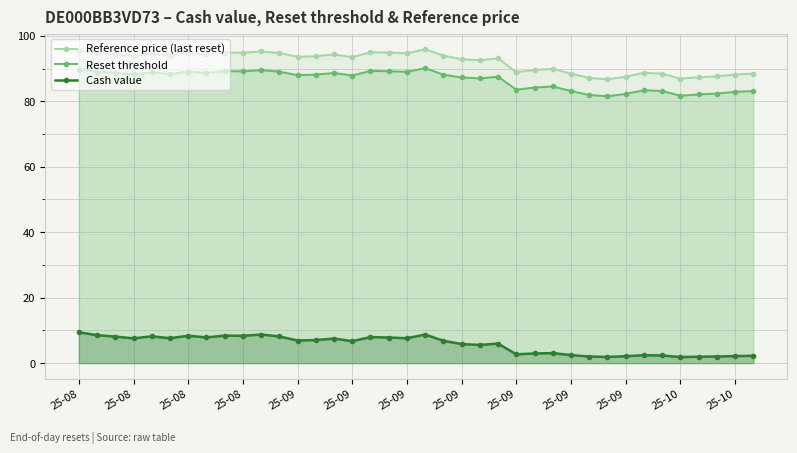

What is the label of the 17th point from the left?

16